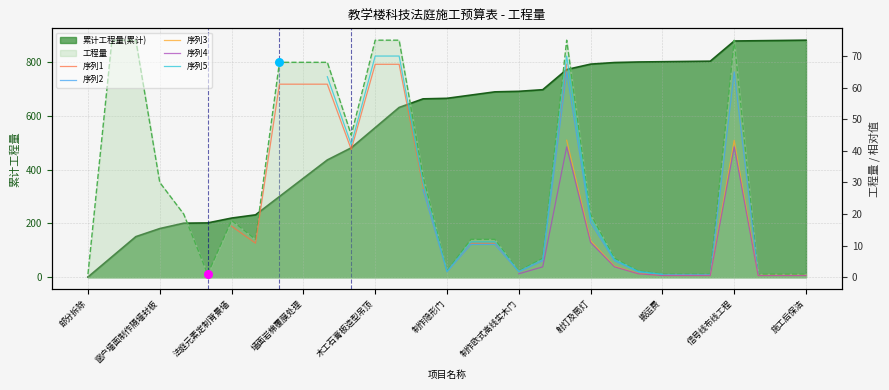

Which has a higher value, 搬运费 or 电路改造材料及人工?

电路改造材料及人工